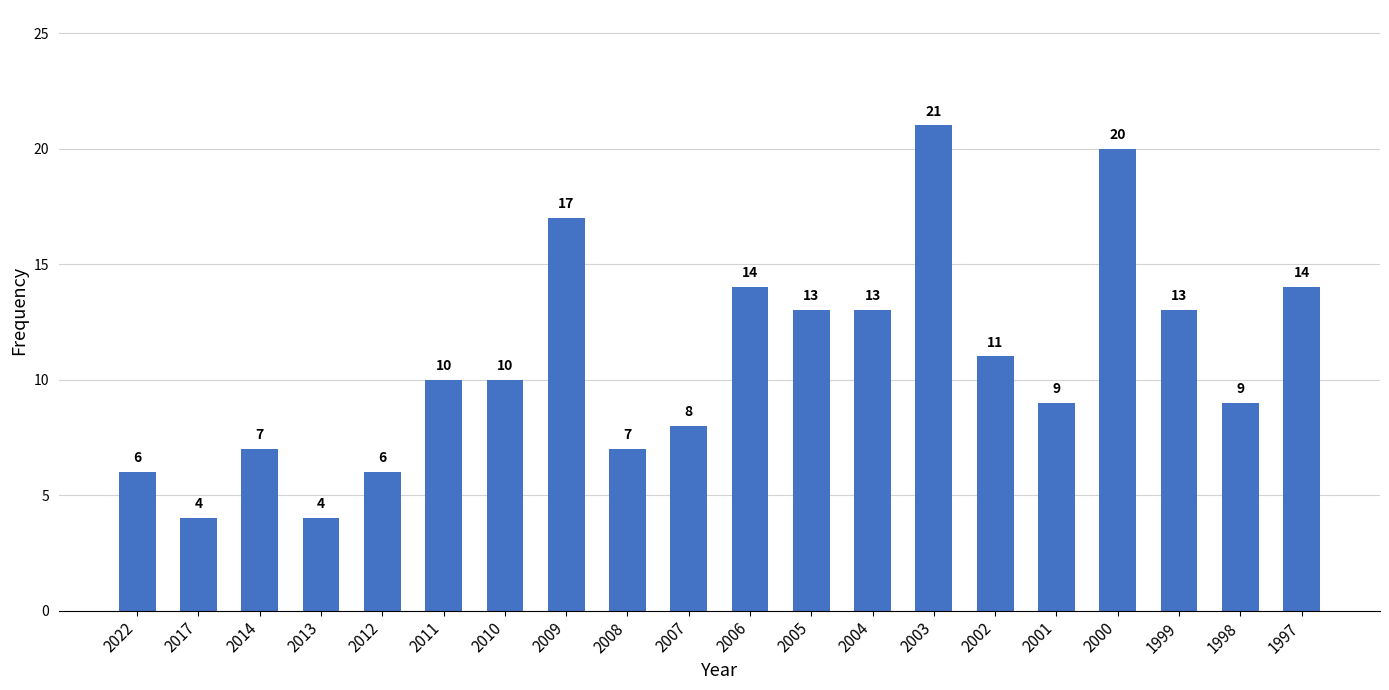

Does the chart contain stacked bars?

No